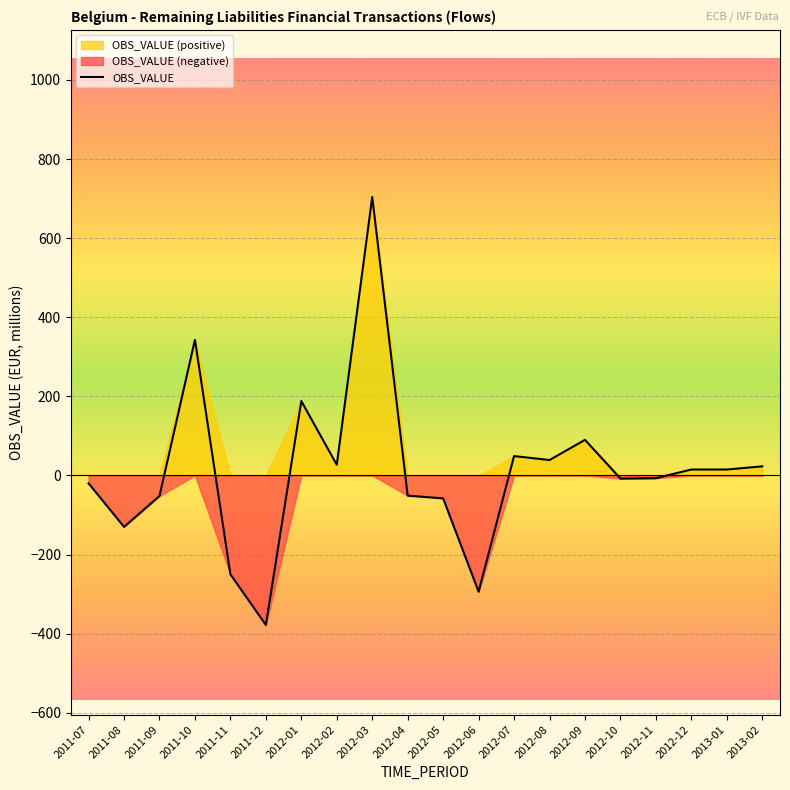

Which category has the lowest value across all series?

2011-12